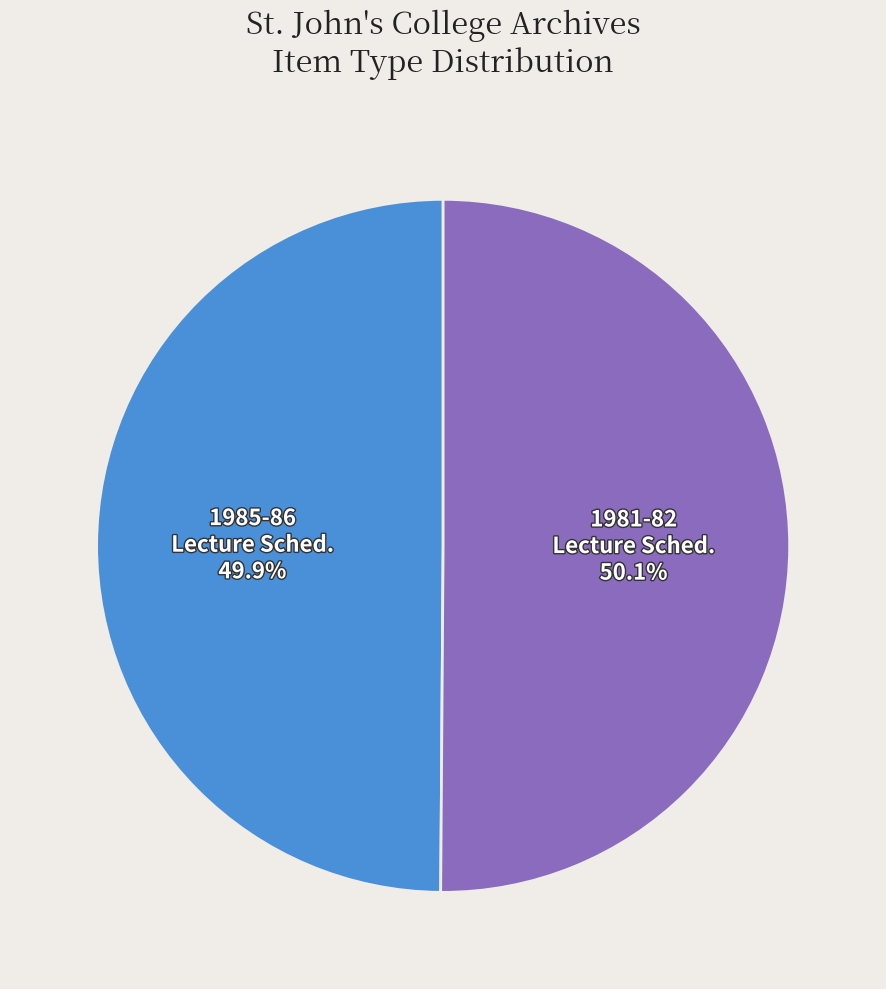

How many slices are in this pie chart?

2